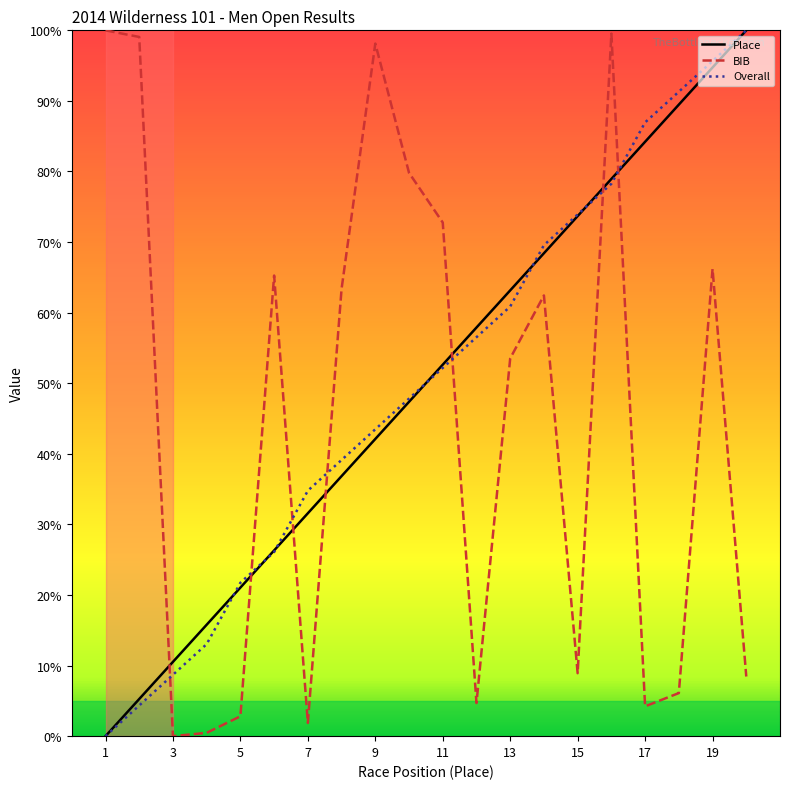

Which series ends up on top after the final intersection of BIB and Place?

Place